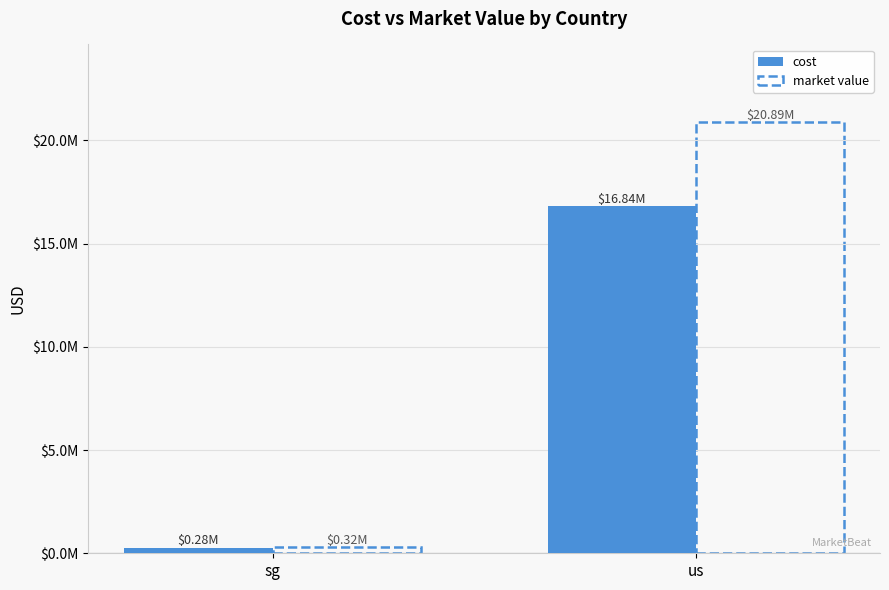

Which has a higher value, sg or us?

us